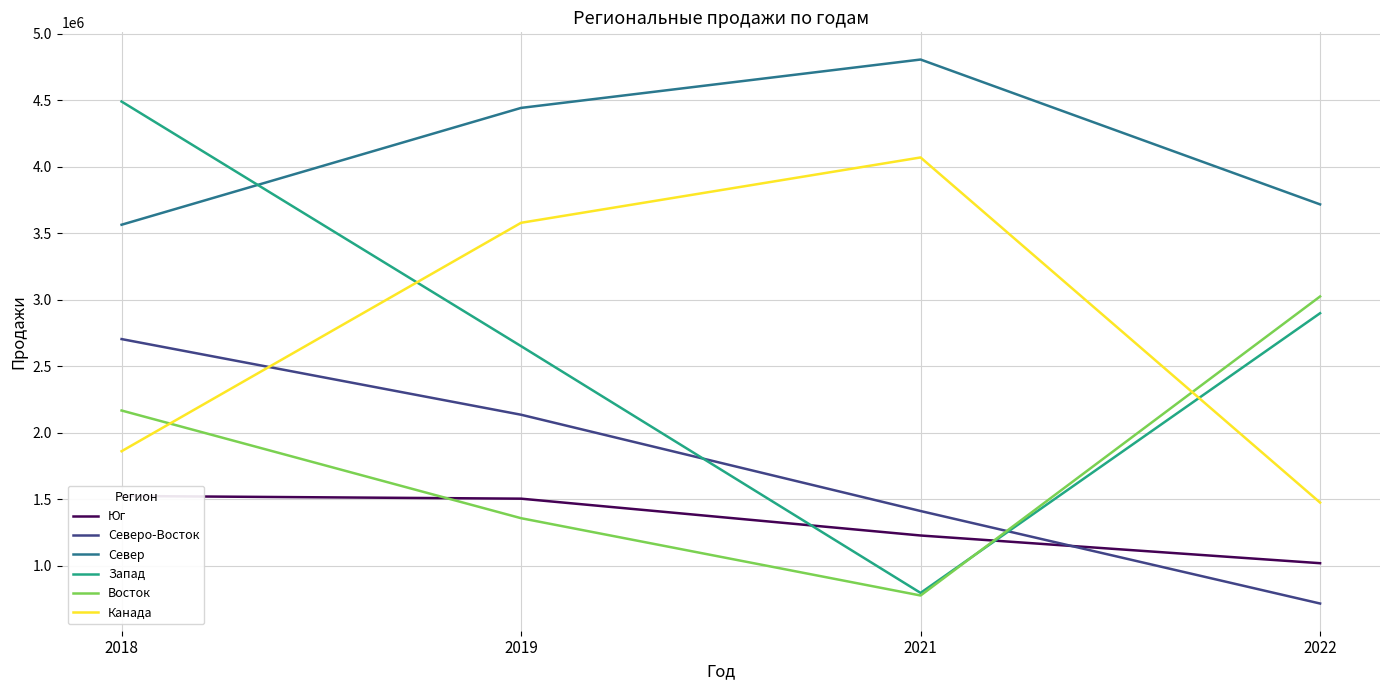

What are all the series names shown in the legend?

Юг, Северо-Восток, Север, Запад, Восток, Канада